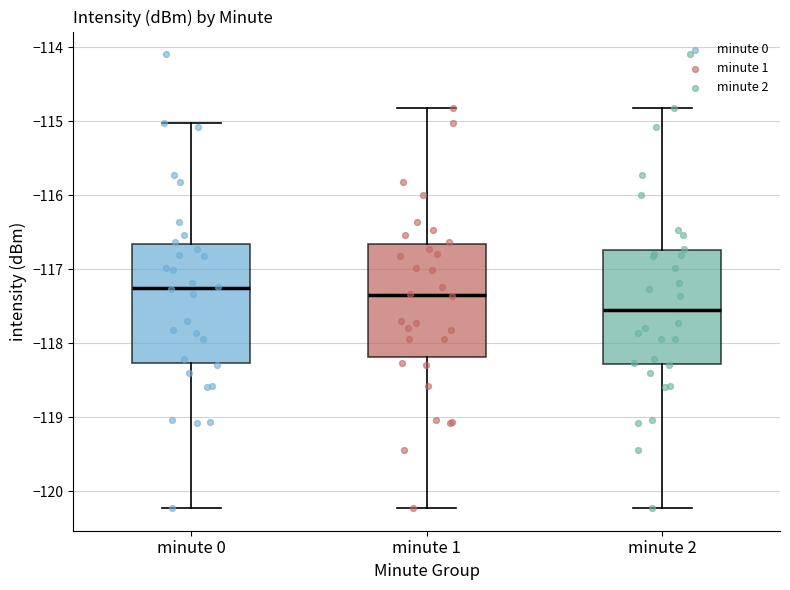

Reading left to right, read every box against the y-axis: the position of its median line, the range the box covers, and the ends of its whiskers. The values are not printed on the chart, so give them approximately, as read against the axis.

minute 0: median -117.3, box -118.3 to -116.7, whiskers -120.2 to -115.0
minute 1: median -117.3, box -118.2 to -116.7, whiskers -120.2 to -114.8
minute 2: median -117.5, box -118.3 to -116.7, whiskers -120.2 to -114.8